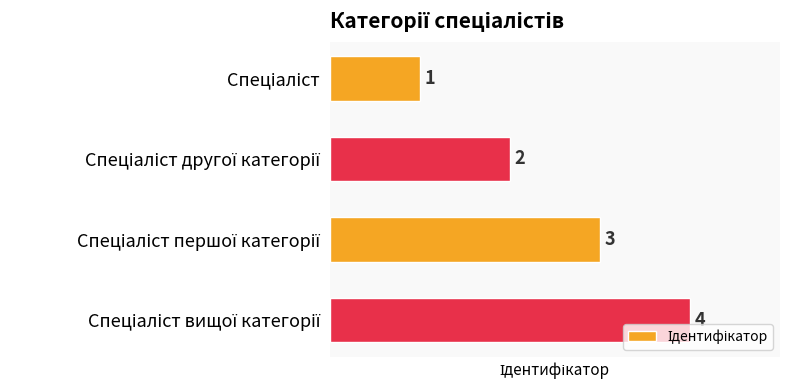

What is the value of the 4th bar from the top?

4